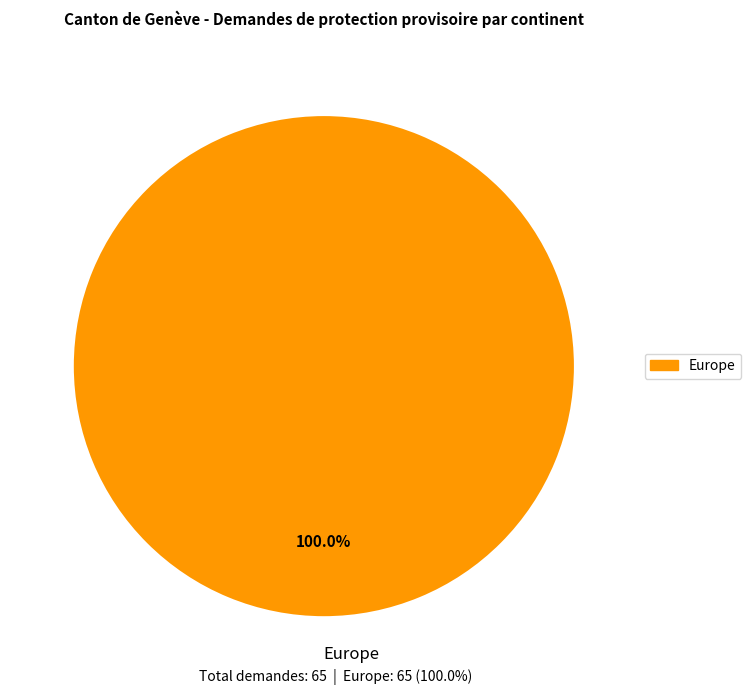

Rank the categories by value from lowest to highest.

Europe